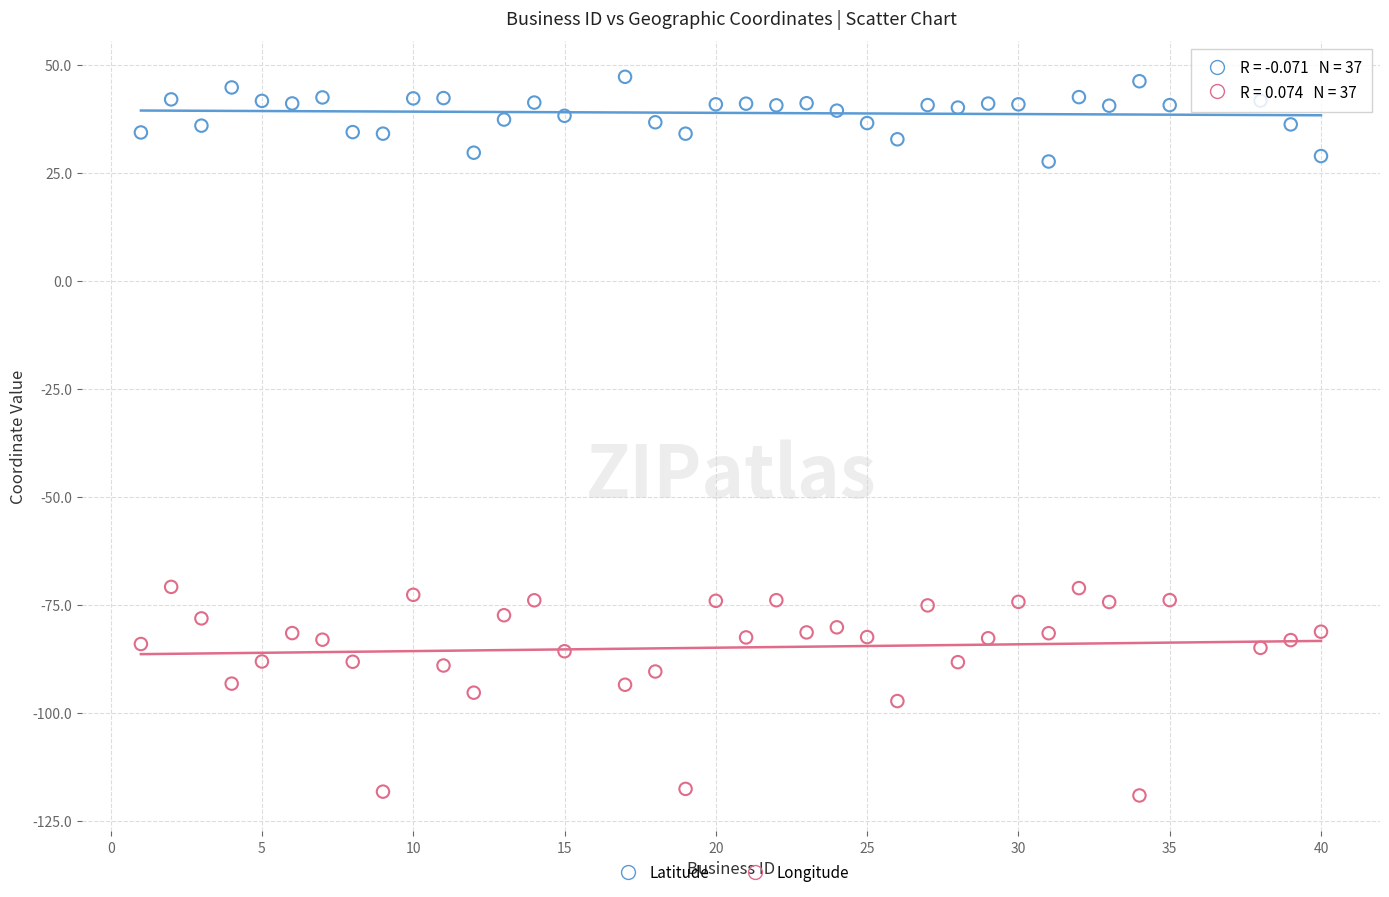

Which series contains the highest Y value?

Latitude